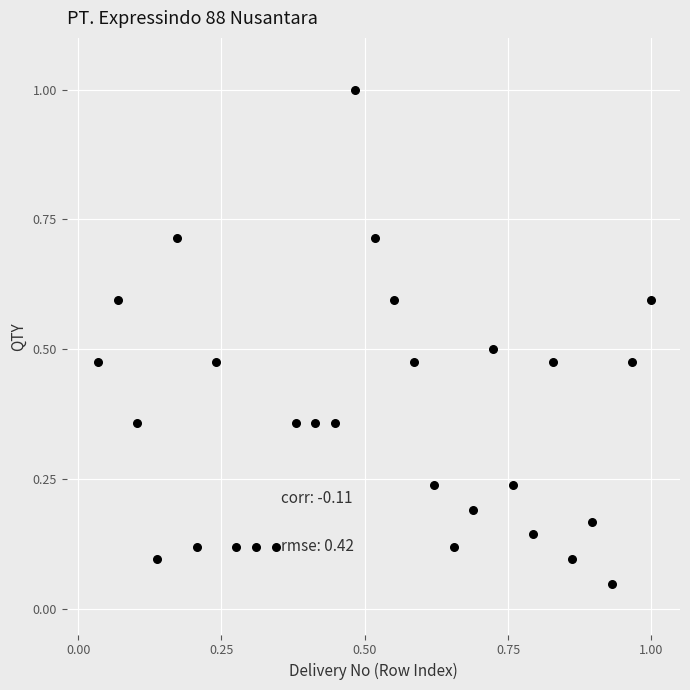

What is the range of Y values (max minus min)?

1.0